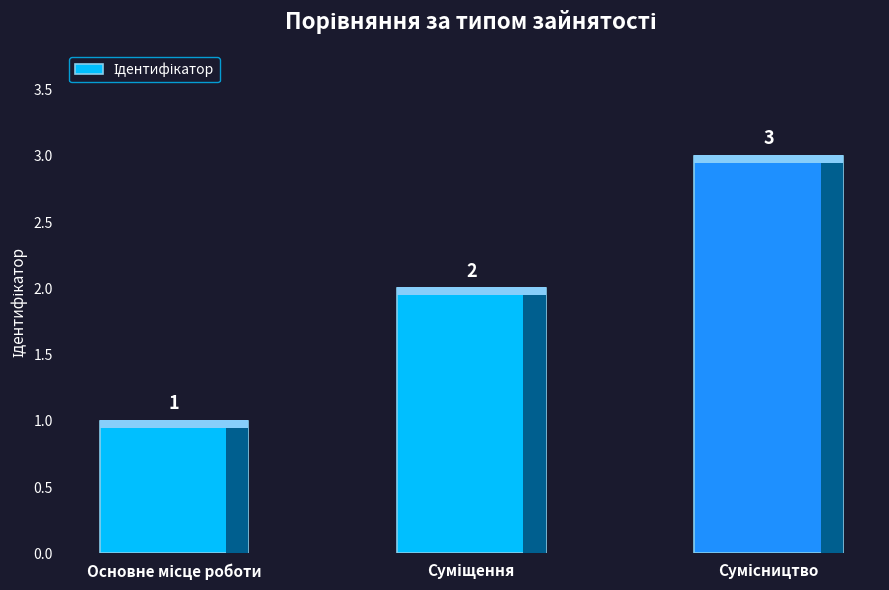

What is the sum of all values?

6